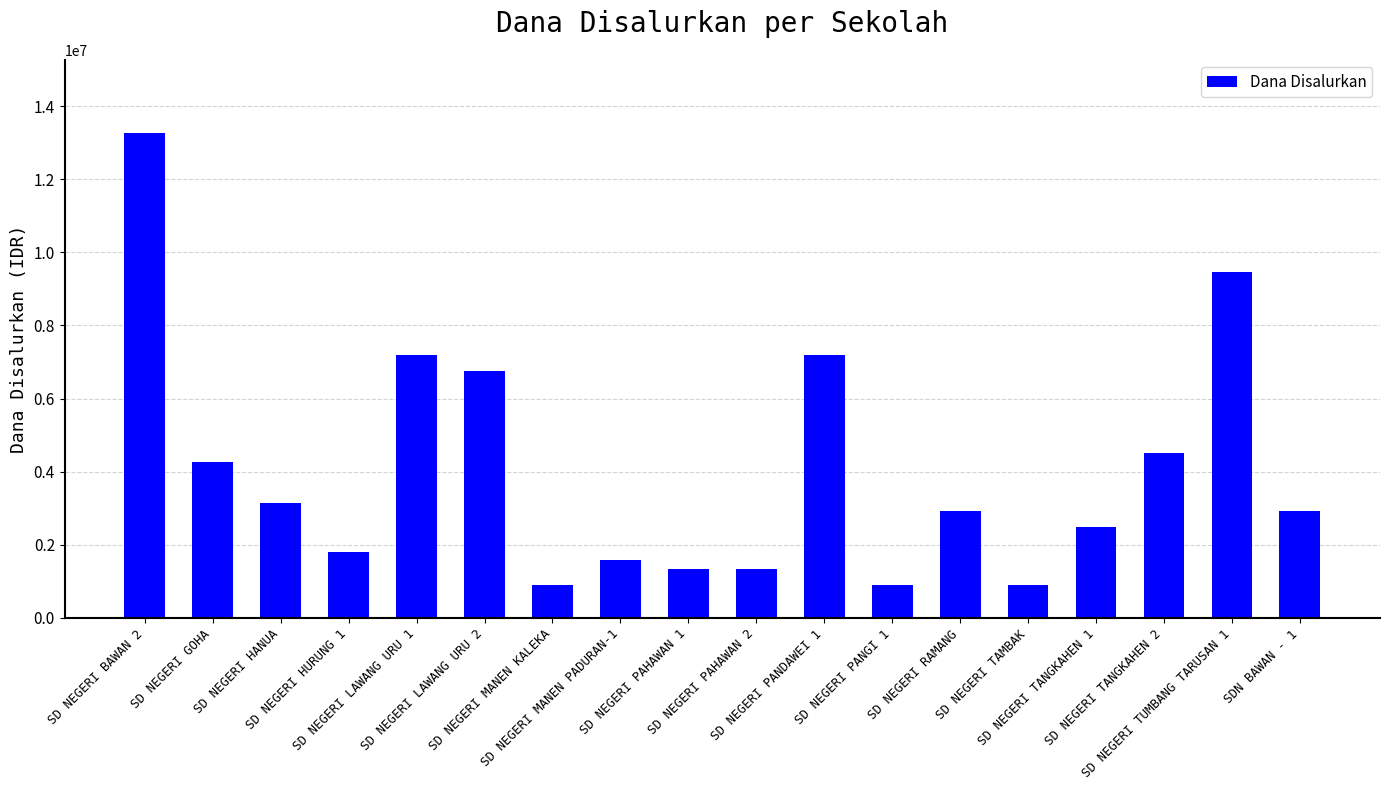

Reading right to left, extract all data points from this chart.

2925000	9450000	4500000	2475000	900000	2925000	900000	7200000	1350000	1350000	1575000	900000	6750000	7200000	1800000	3150000	4275000	13275000